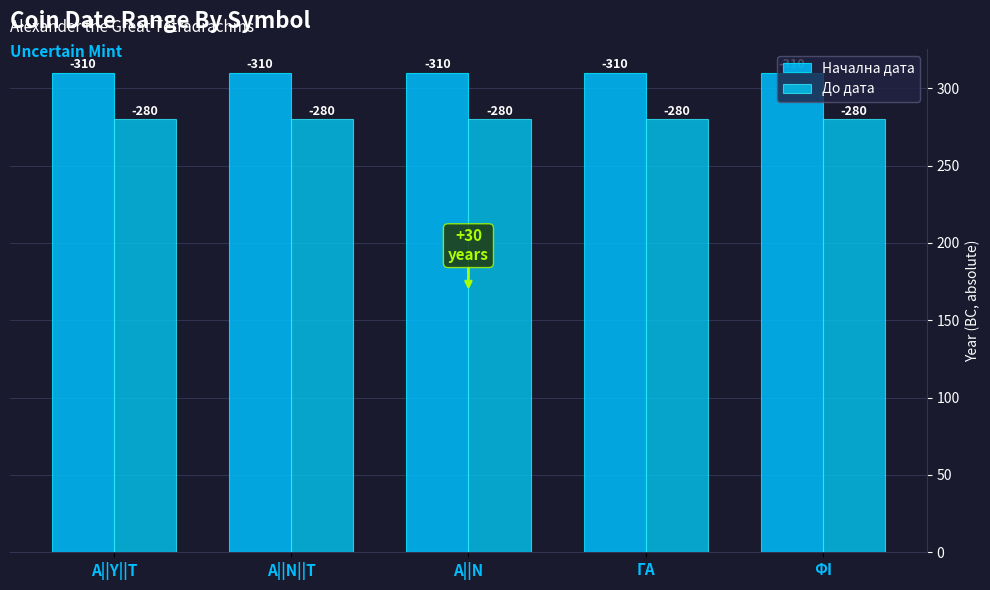

Does the chart contain stacked bars?

No